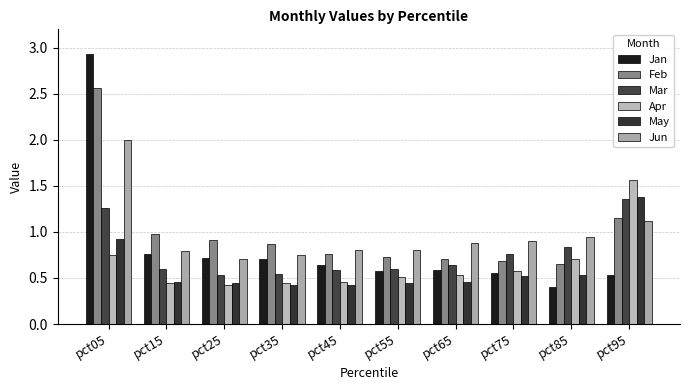

Reading left to right, transcribe all the data shown in this chart.

Jan: pct05=2.9	pct15=0.8	pct25=0.7	pct35=0.7	pct45=0.6	pct55=0.6	pct65=0.6	pct75=0.6	pct85=0.4	pct95=0.5
Feb: pct05=2.6	pct15=1.0	pct25=0.9	pct35=0.9	pct45=0.8	pct55=0.7	pct65=0.7	pct75=0.7	pct85=0.6	pct95=1.2
Mar: pct05=1.3	pct15=0.6	pct25=0.5	pct35=0.5	pct45=0.6	pct55=0.6	pct65=0.6	pct75=0.8	pct85=0.8	pct95=1.4
Apr: pct05=0.8	pct15=0.4	pct25=0.4	pct35=0.4	pct45=0.5	pct55=0.5	pct65=0.5	pct75=0.6	pct85=0.7	pct95=1.6
May: pct05=0.9	pct15=0.5	pct25=0.4	pct35=0.4	pct45=0.4	pct55=0.4	pct65=0.5	pct75=0.5	pct85=0.5	pct95=1.4
Jun: pct05=2.0	pct15=0.8	pct25=0.7	pct35=0.7	pct45=0.8	pct55=0.8	pct65=0.9	pct75=0.9	pct85=0.9	pct95=1.1